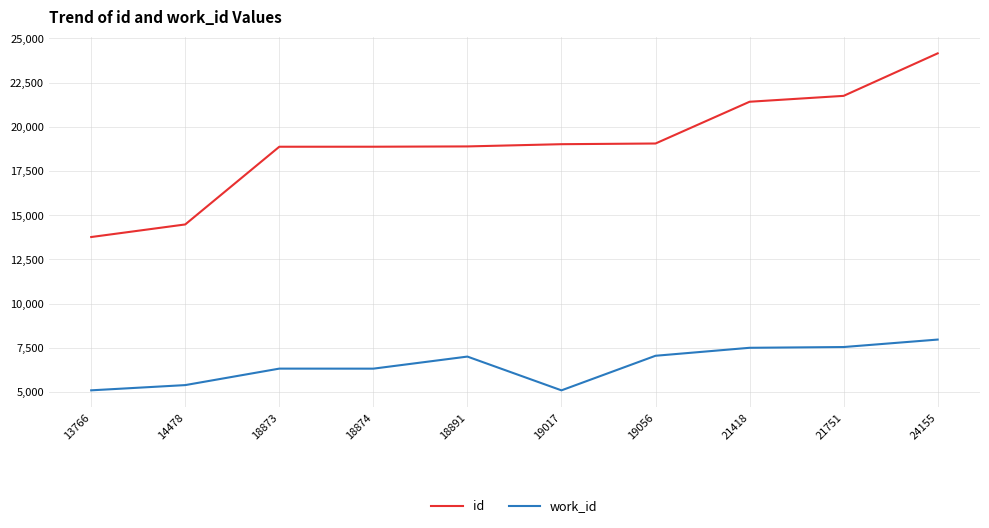

Is the value of work_id at 18891 greater than the value of id at 21418?

No